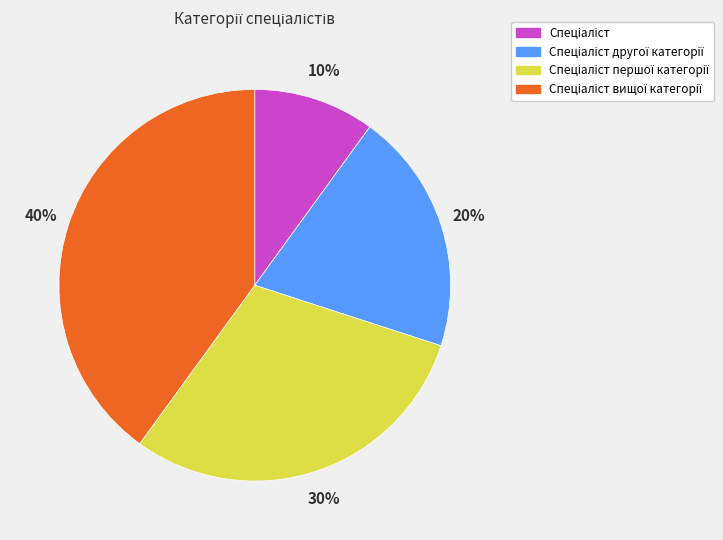

Is there any slice that represents more than half of the pie?

No